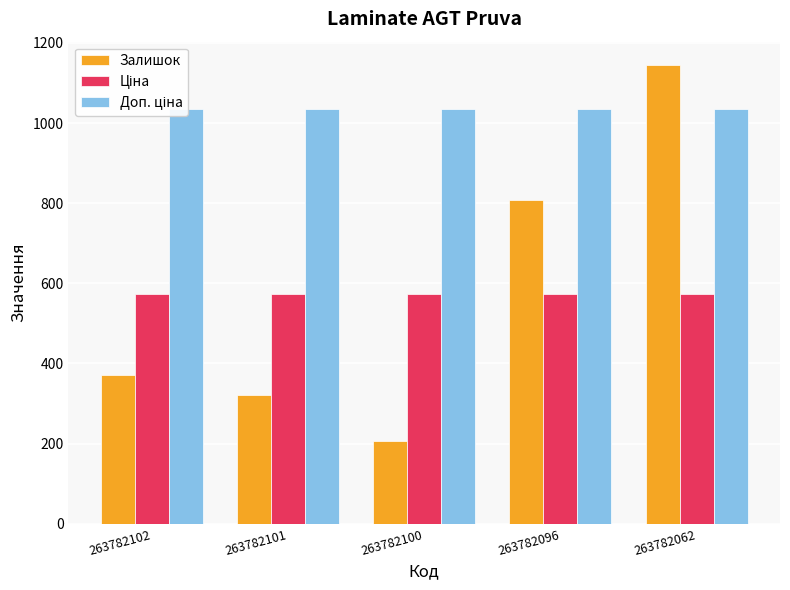

Between 263782062 and 263782101, which is larger?

263782062